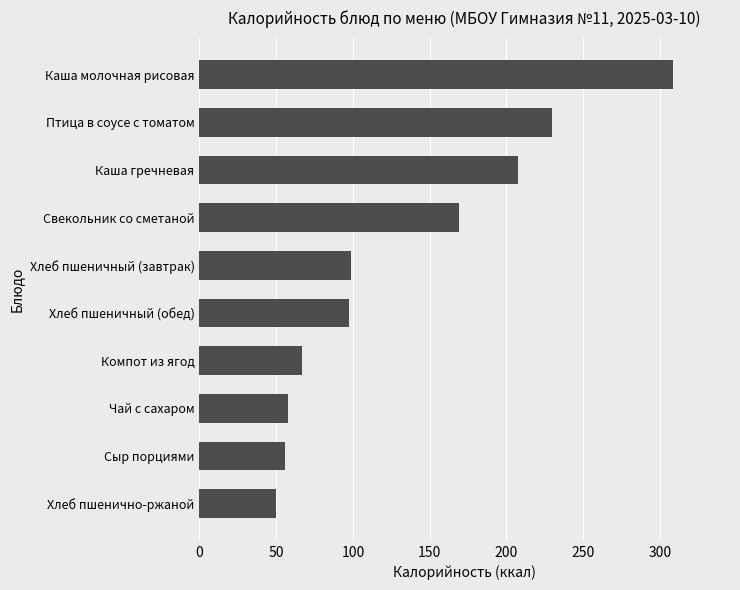

Is it true that the value at Сыр порциями is 55.6?

True